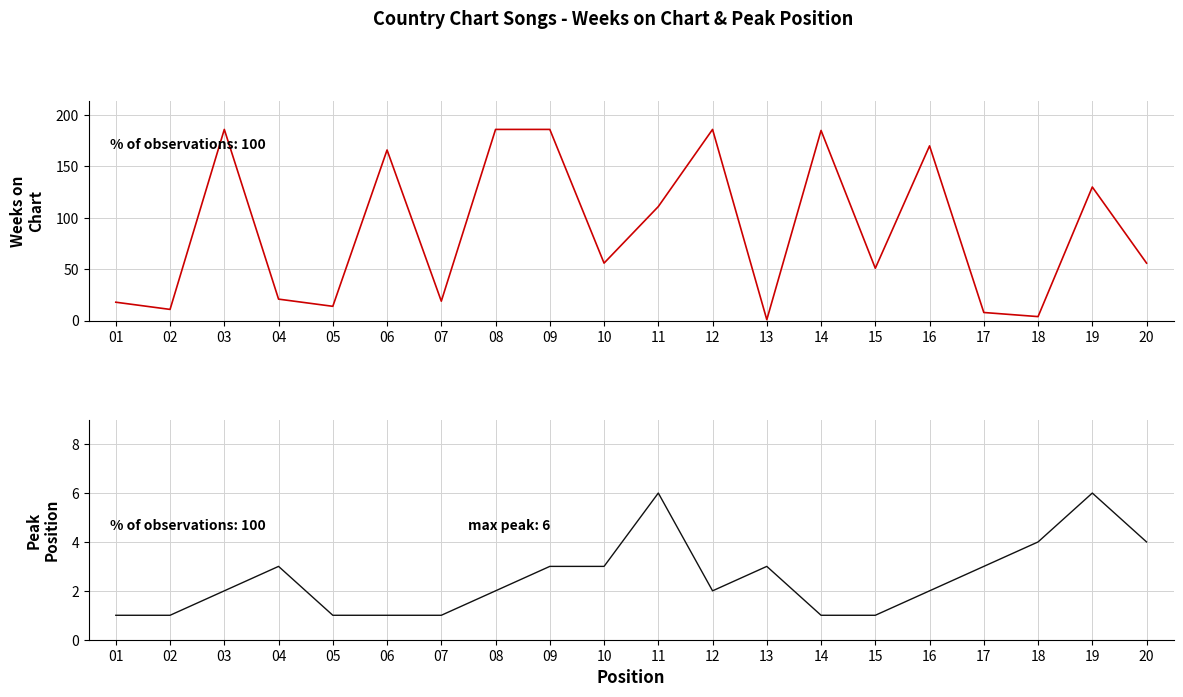

Is the value of Weeks on Chart at 13 greater than the value of Peak Position at 14?

No